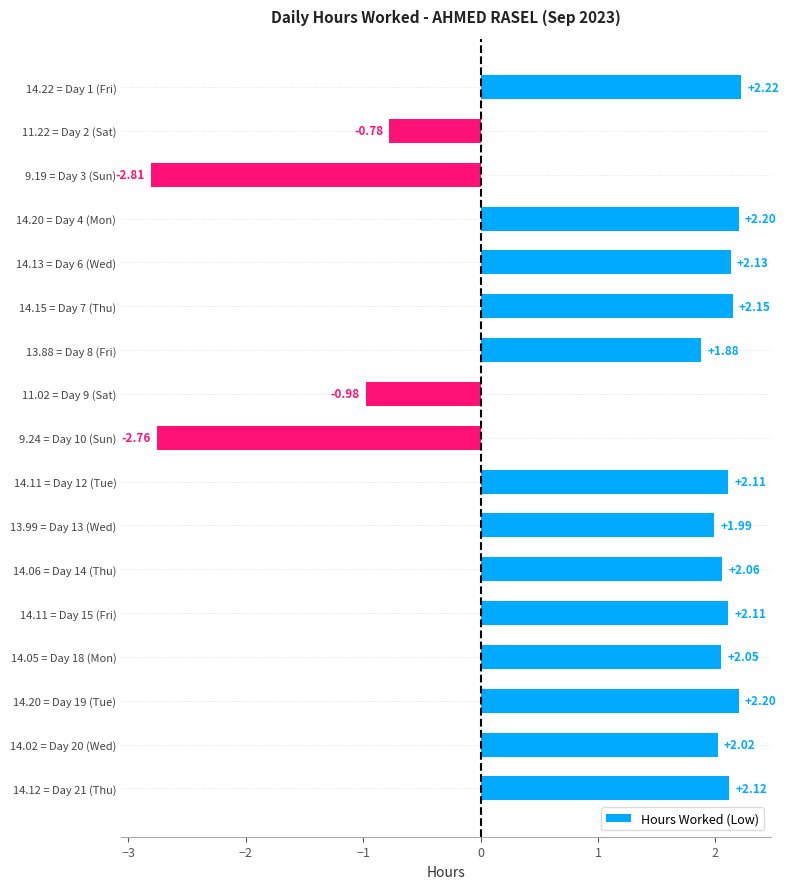

What is the difference between the values at 14.13 = Day 6 (Wed) and 9.19 = Day 3 (Sun)?

4.9